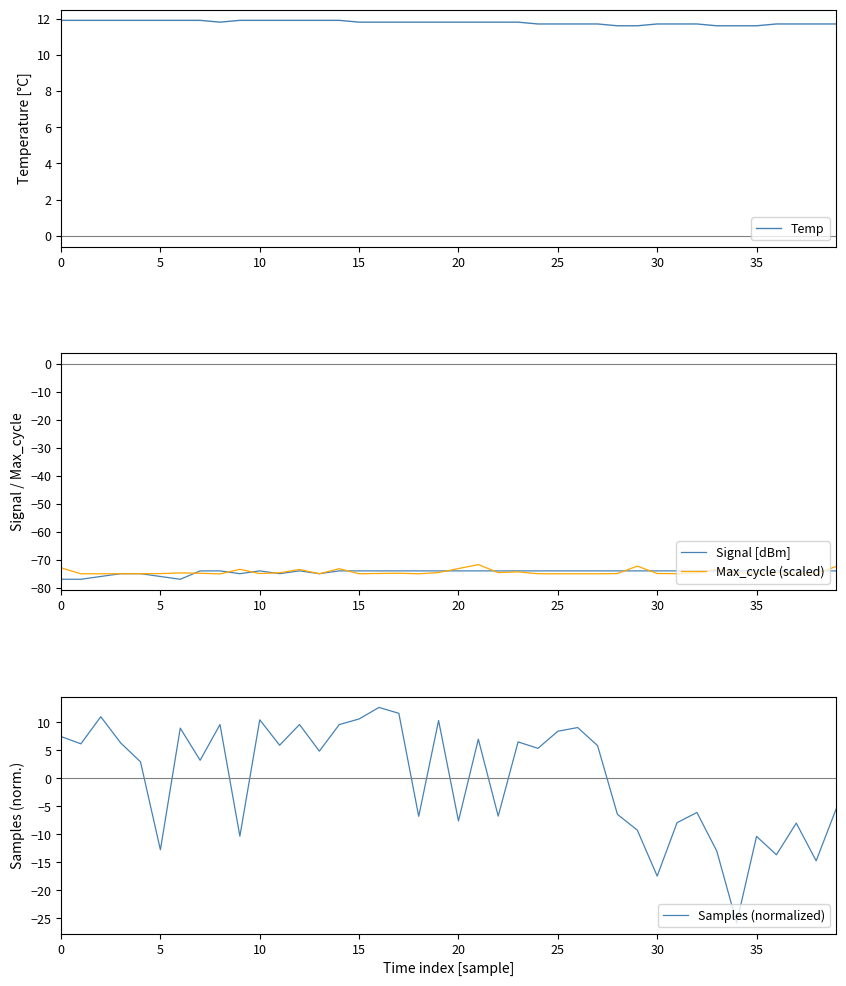

Which series has the largest range (max minus min)?

Samples (normalized)